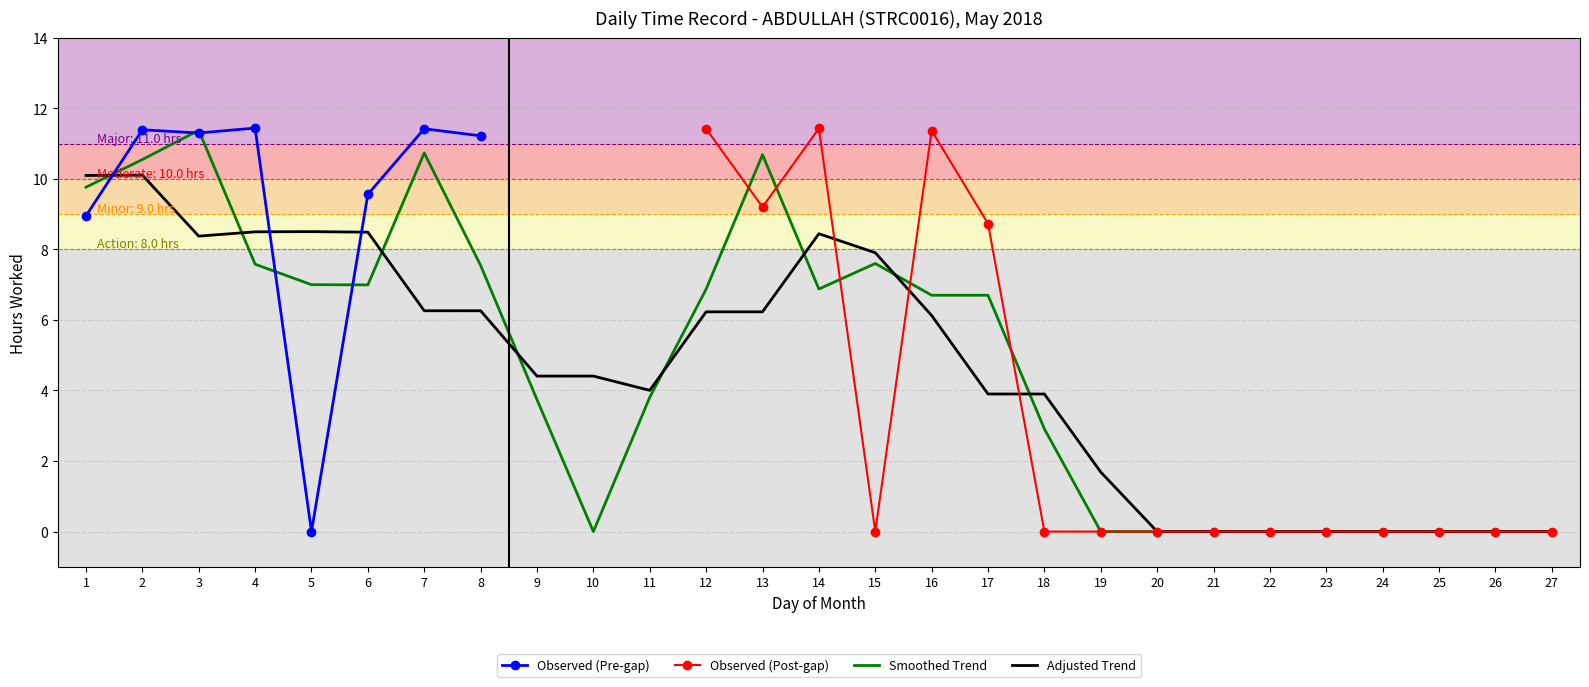

Reading left to right, transcribe all the data shown in this chart.

8.9	11.4	11.3	11.4	0.0	9.6	11.4	11.2	0.0	0.0	0.0	11.4	9.2	11.4	0.0	11.4	8.7	0.0	0.0	0.0	0.0	0.0	0.0	0.0	0.0	0.0	0.0